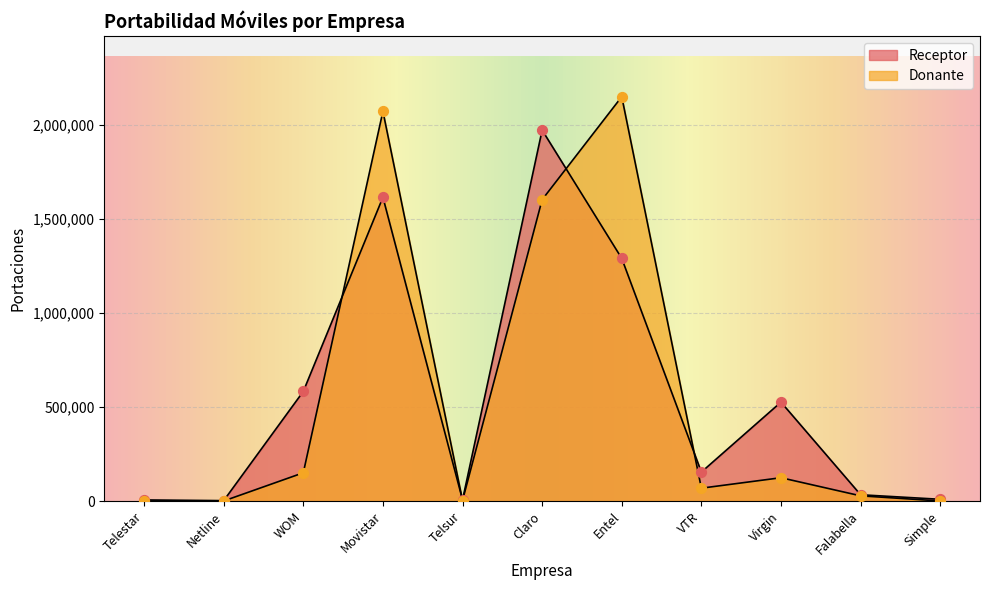

What is the total value across all series at Telestar?

7480